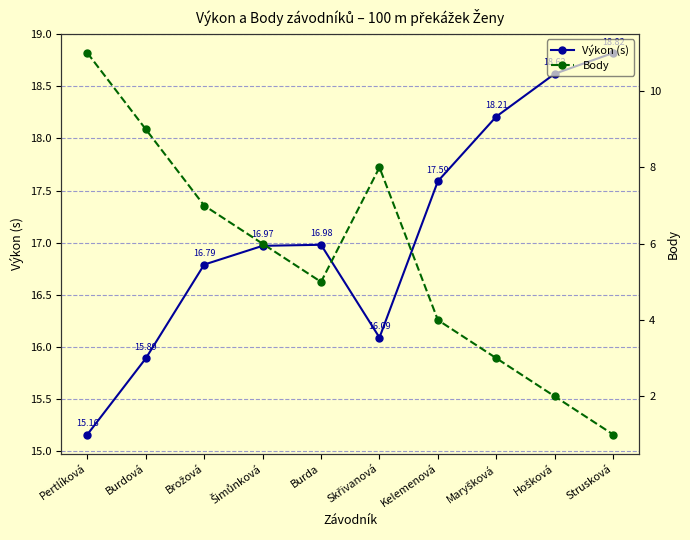

Rank the series at Kelemenová from highest to lowest value.

Výkon (s), Body